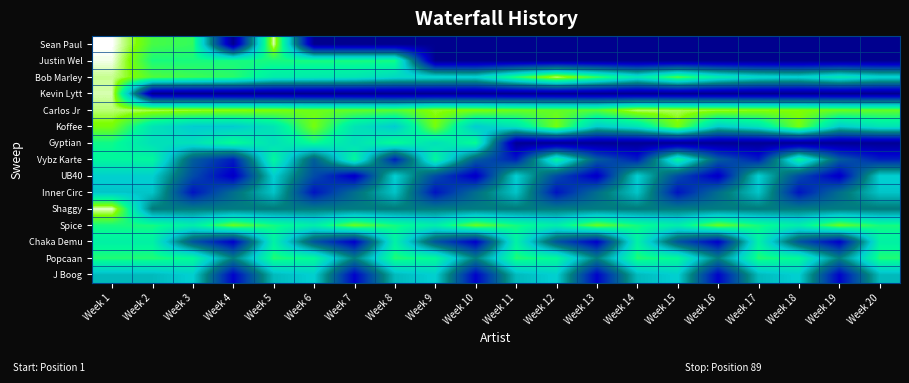

Rank the series by their maximum value, from lowest to highest.

Inner Circ, UB40, J Boog, Chaka Demu, Vybz Karte, Gyptian, Popcaan, Spice, Koffee, Carlos Jr, Bob Marley, Kevin Lytt, Shaggy, Justin Wel, Sean Paul